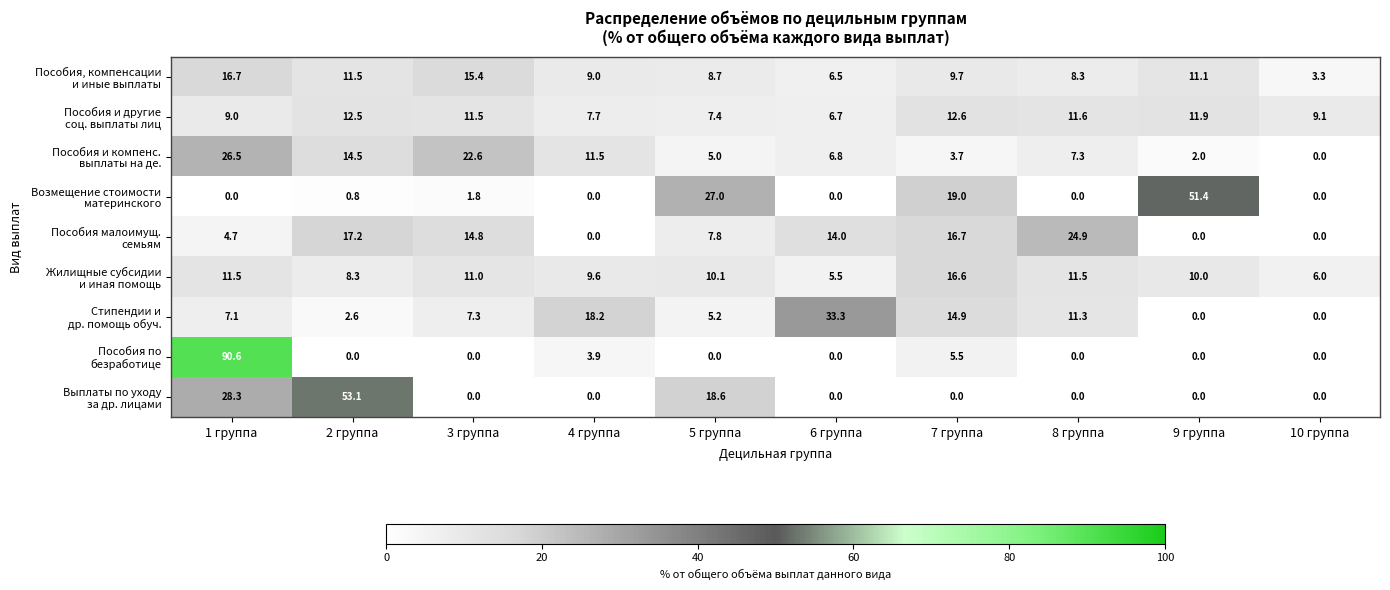

What is the spread (max minus min) of values at 6 группа?

33.3